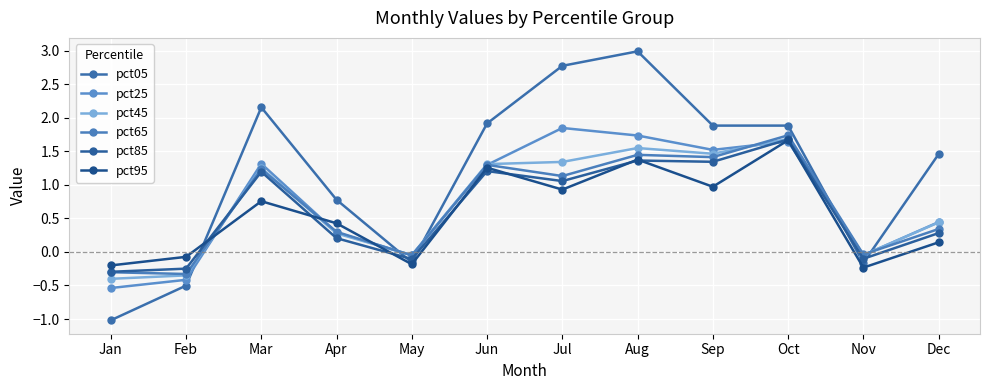

List the labels in order of pct85 value, smallest first.

Jan, Feb, May, Nov, Apr, Dec, Jul, Mar, Jun, Sep, Aug, Oct